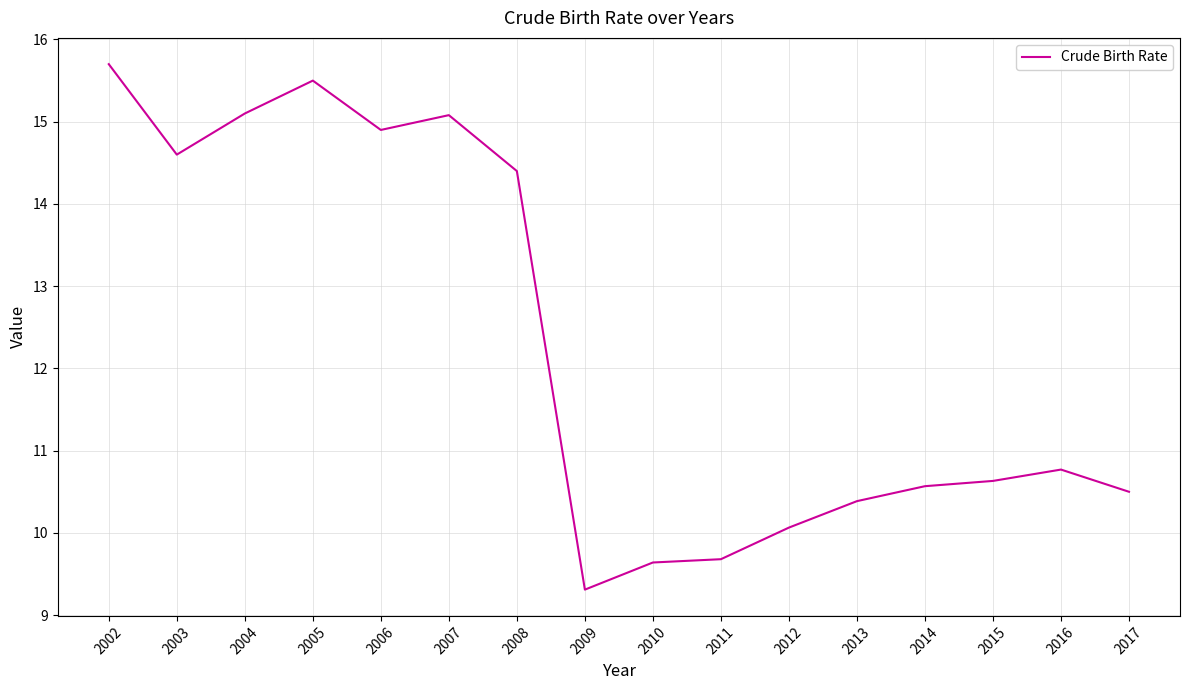

What is the change in value from 2013 to 2016?

+0.4